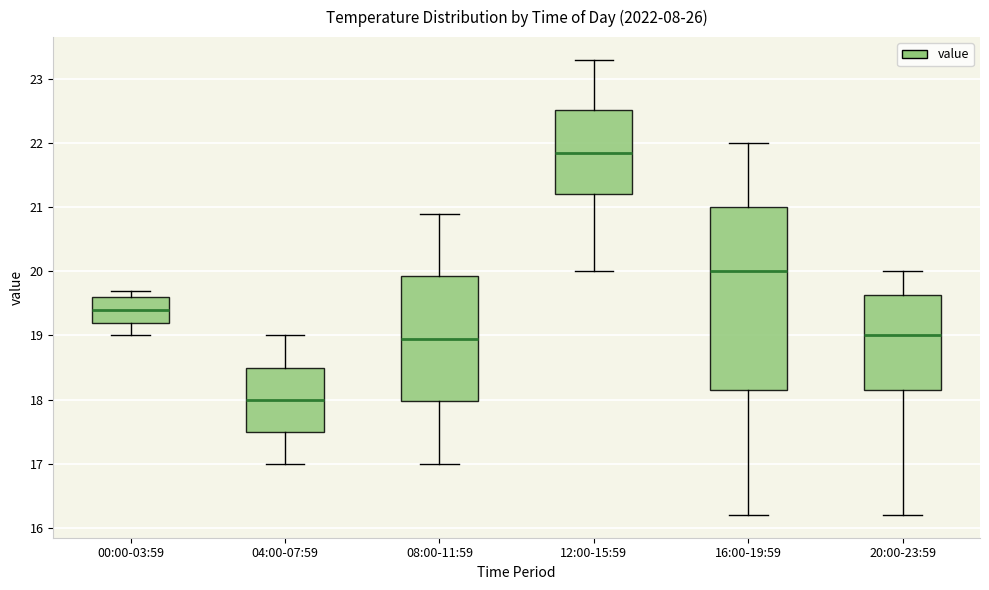

Where is the upper edge of the box for 08:00-11:59 on the y-axis? The values are not printed on the chart, so give them approximately, as read against the axis.

19.9